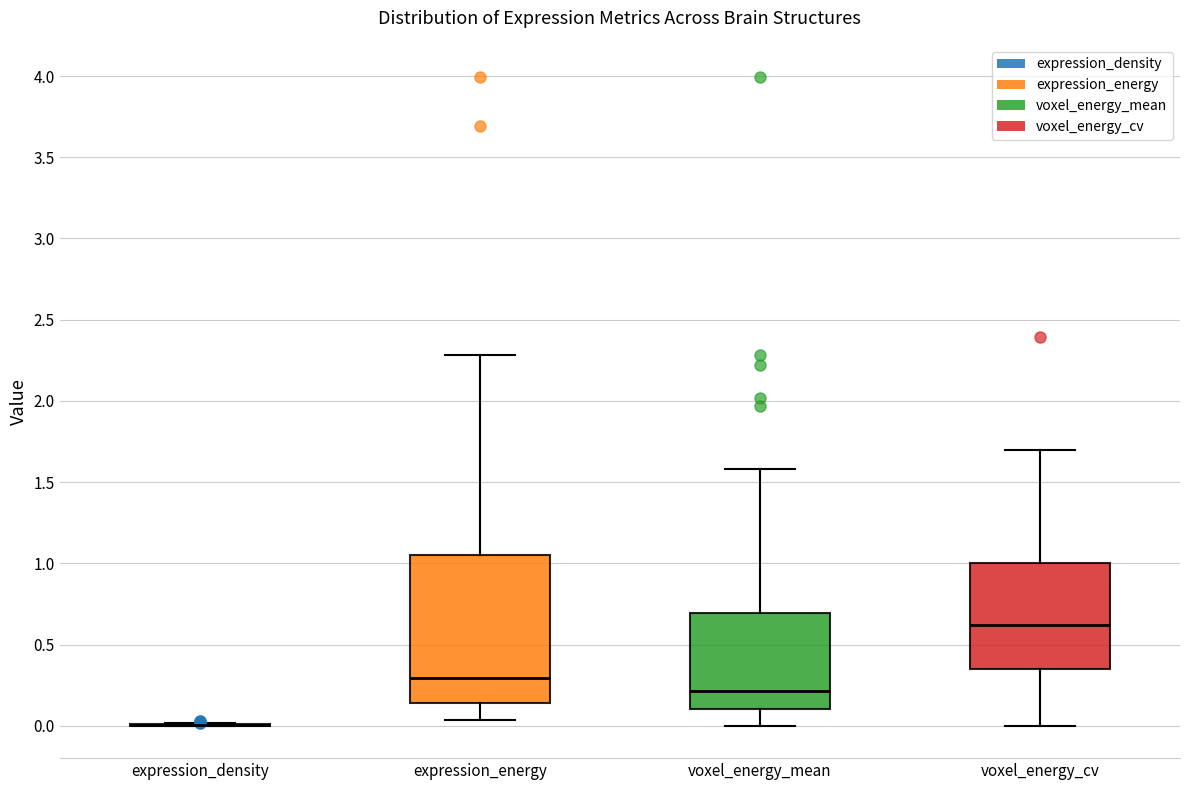

Comparing the boxes themselves (not the whiskers), which one is the tallest?

expression_energy